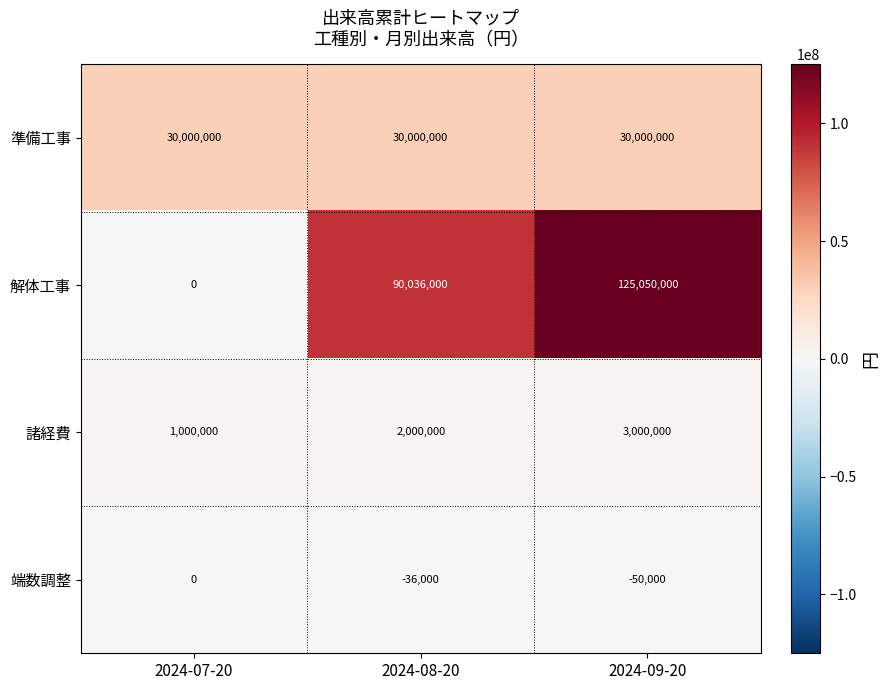

At which category is the sum across all series the highest?

2024-09-20